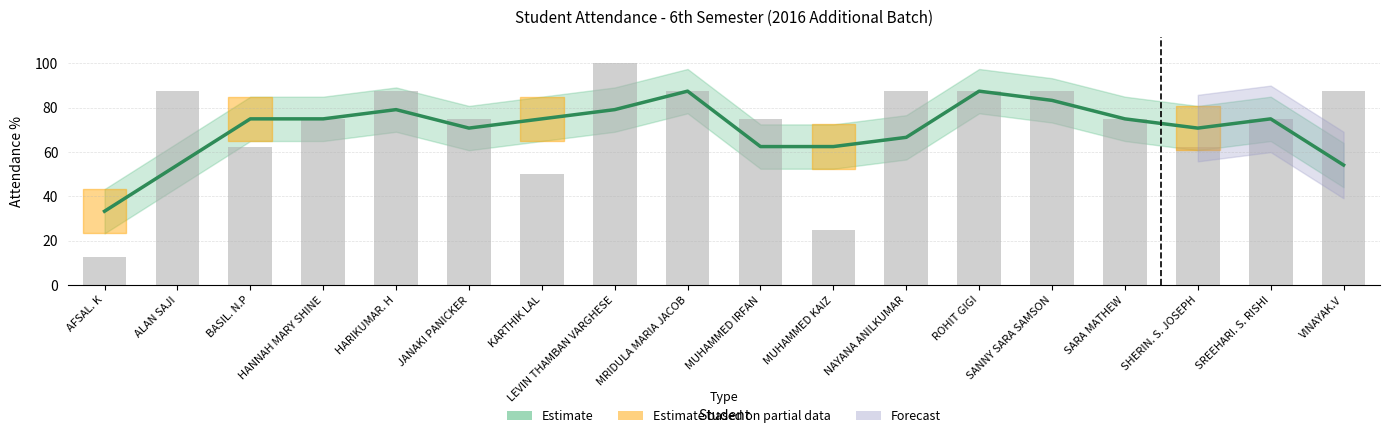

The chart shows a value of 62.5 at SHERIN. S. JOSEPH. True or false?

True